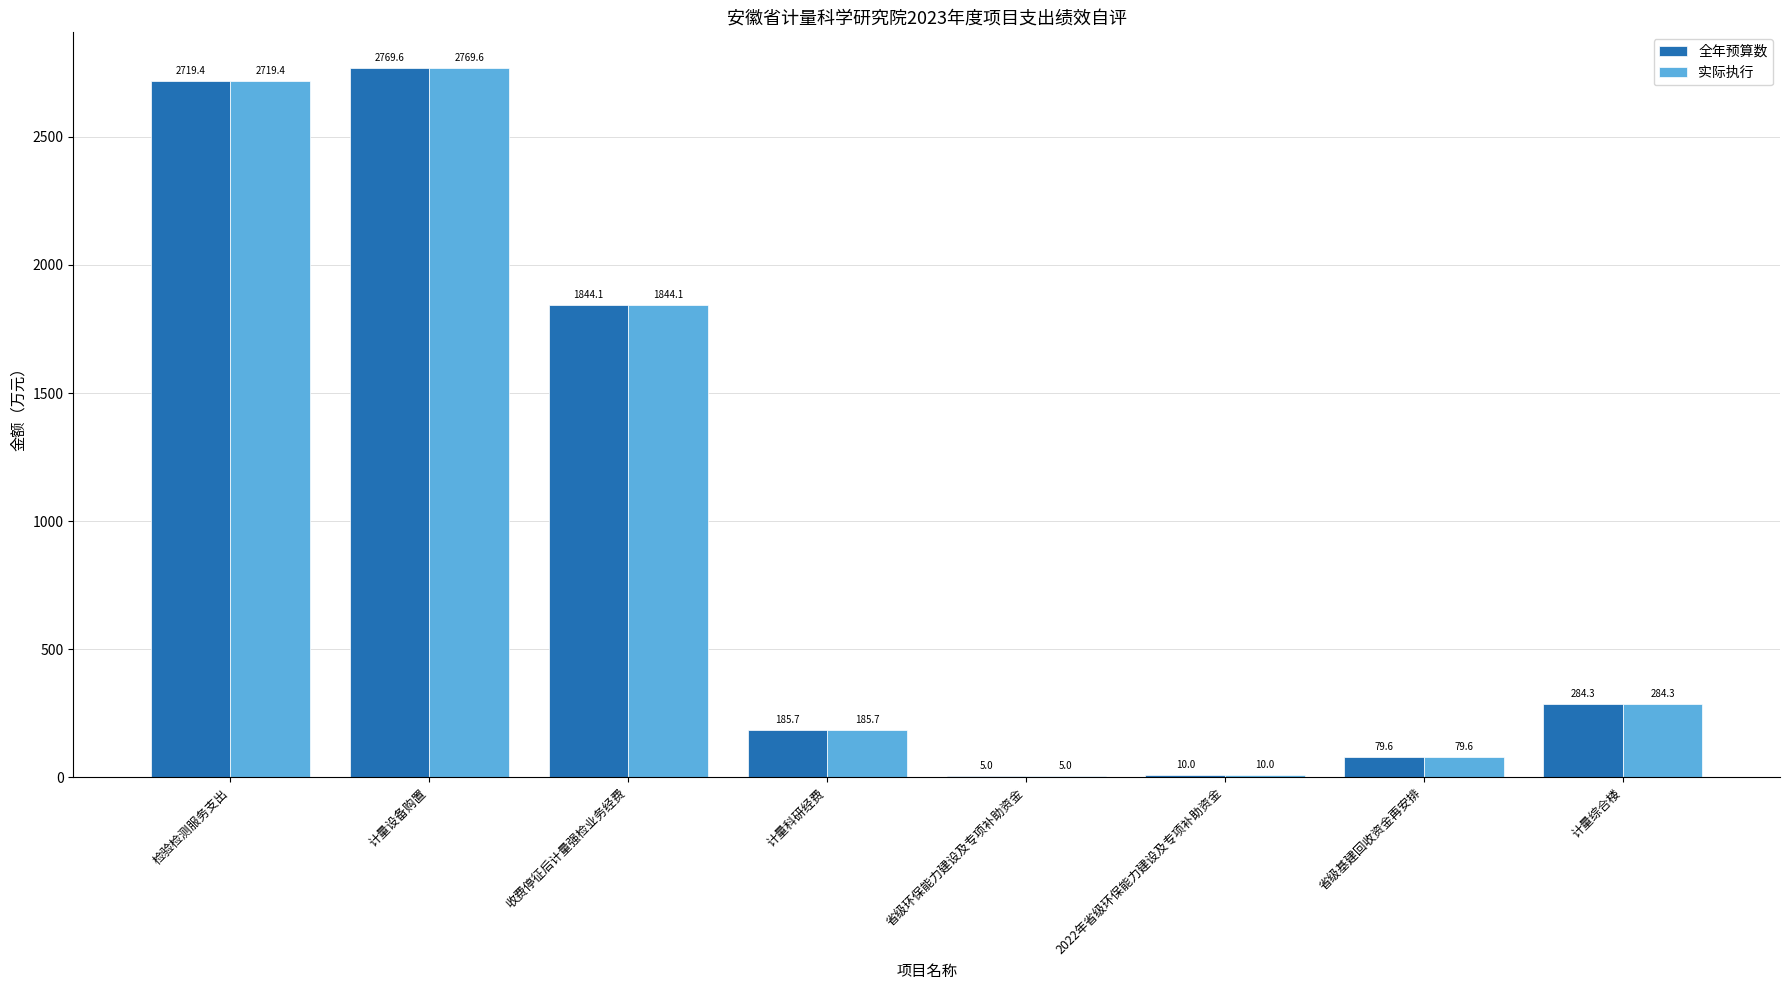

Is the value of 全年预算数 at 省级环保能力建设及专项补助资金 greater than the value of 实际执行 at 收费停征后计量强检业务经费?

No